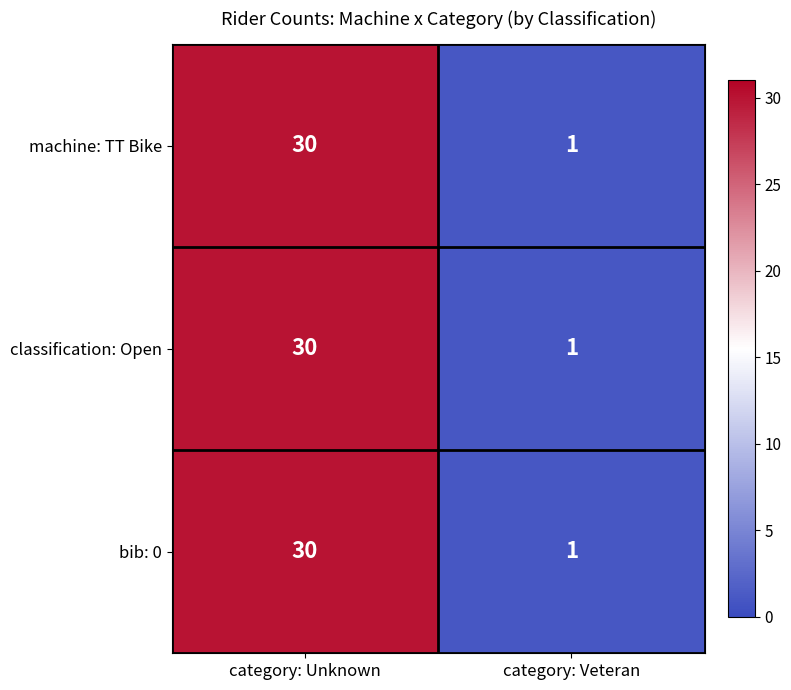

At which category is the sum across all series the highest?

category: Unknown